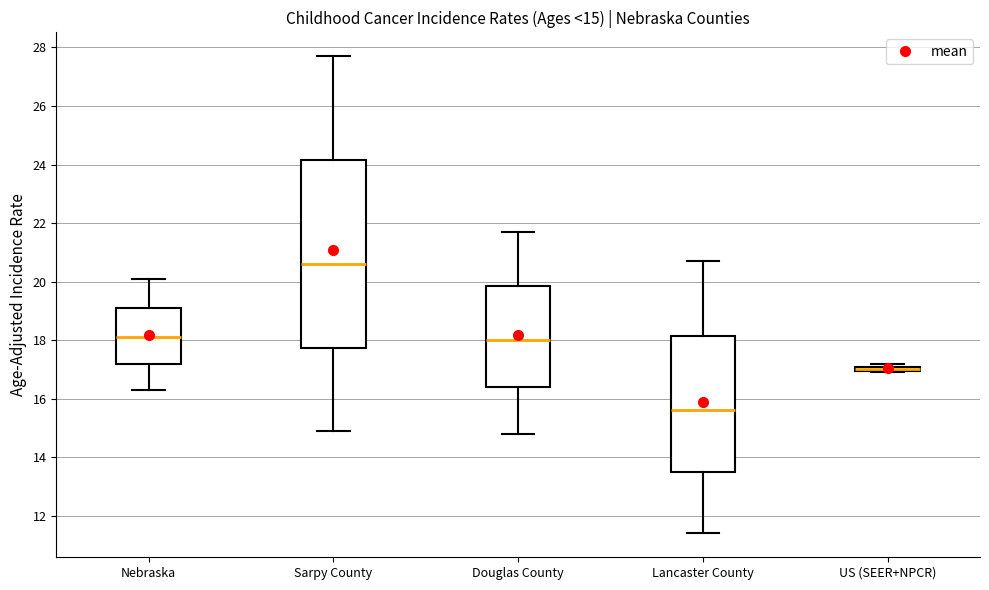

Which box is the tallest, from its lower edge to its upper edge?

Sarpy County